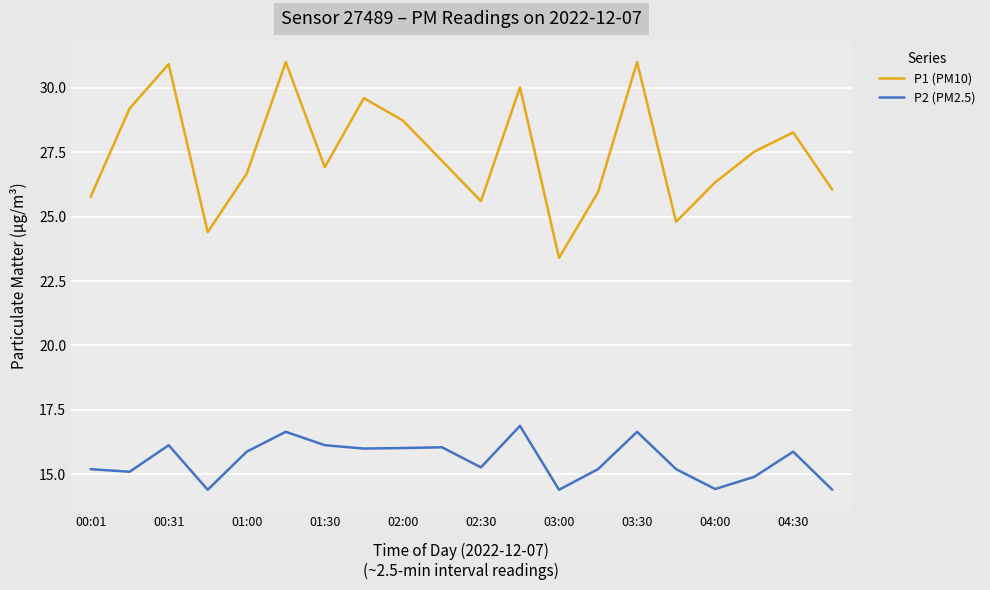

Count the number of data series in this chart.

2